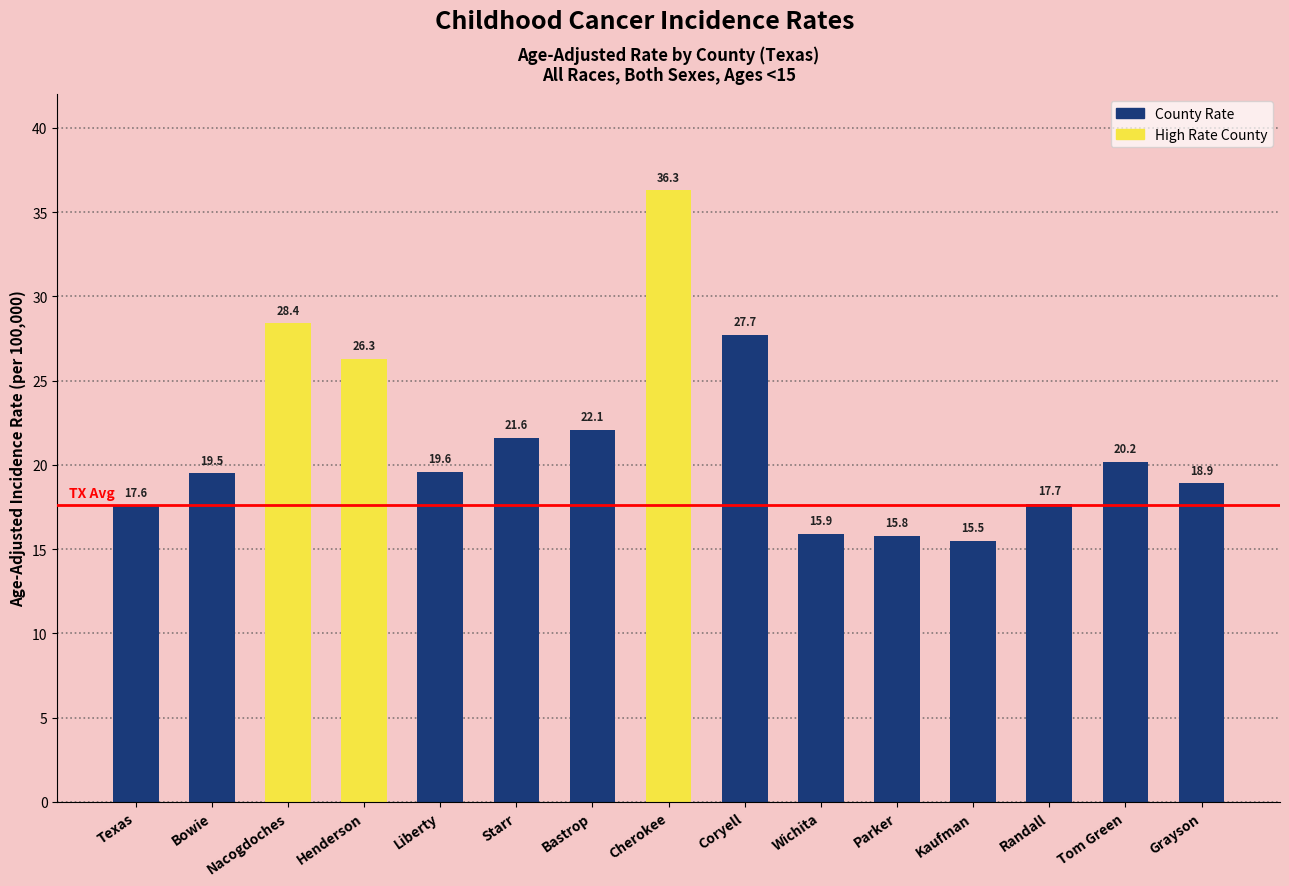

Does the chart contain stacked bars?

No